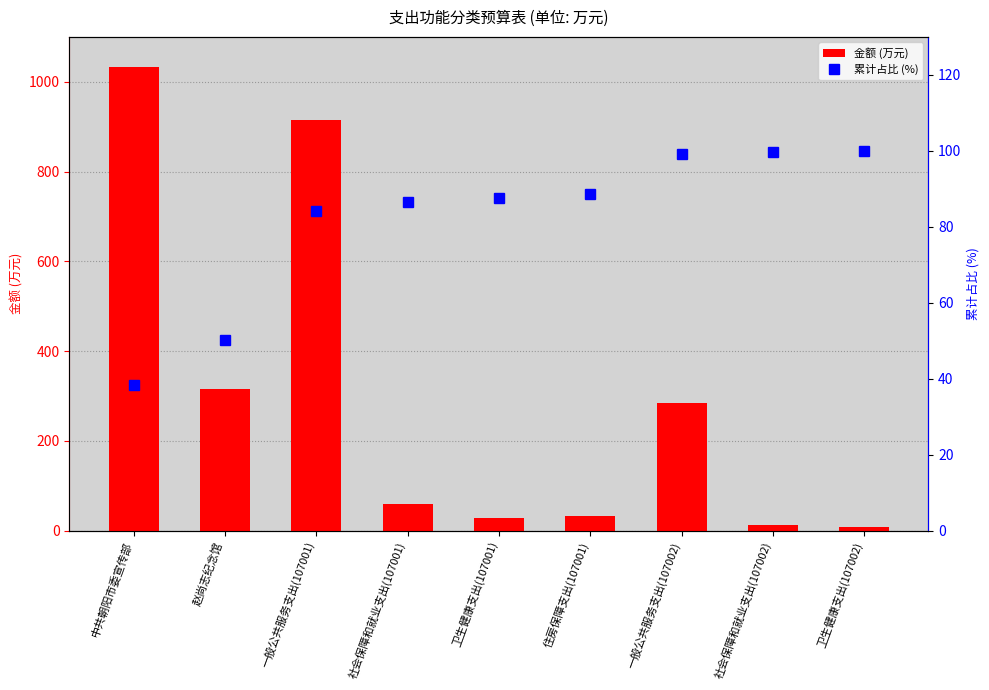

Between 一般公共服务支出(107002) and 社会保障和就业支出(107002), which series saw the biggest shift?

金额 (万元)